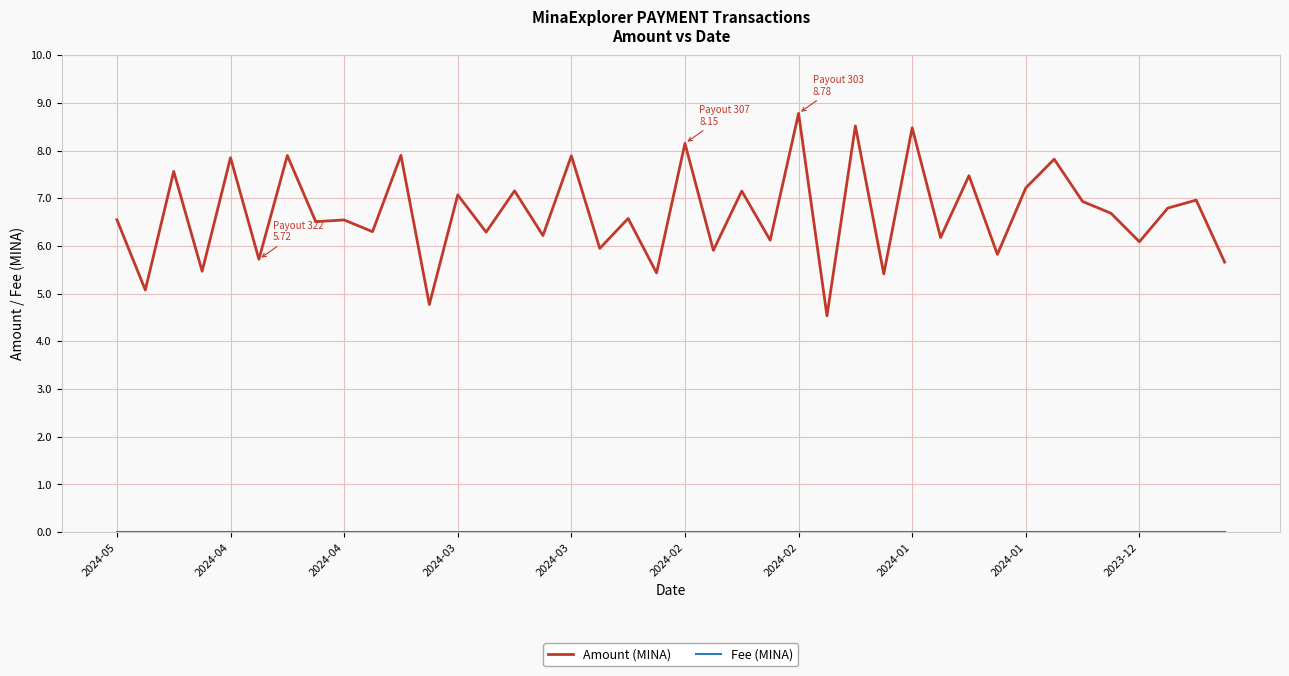

Which series has the widest spread of values?

Amount (MINA)